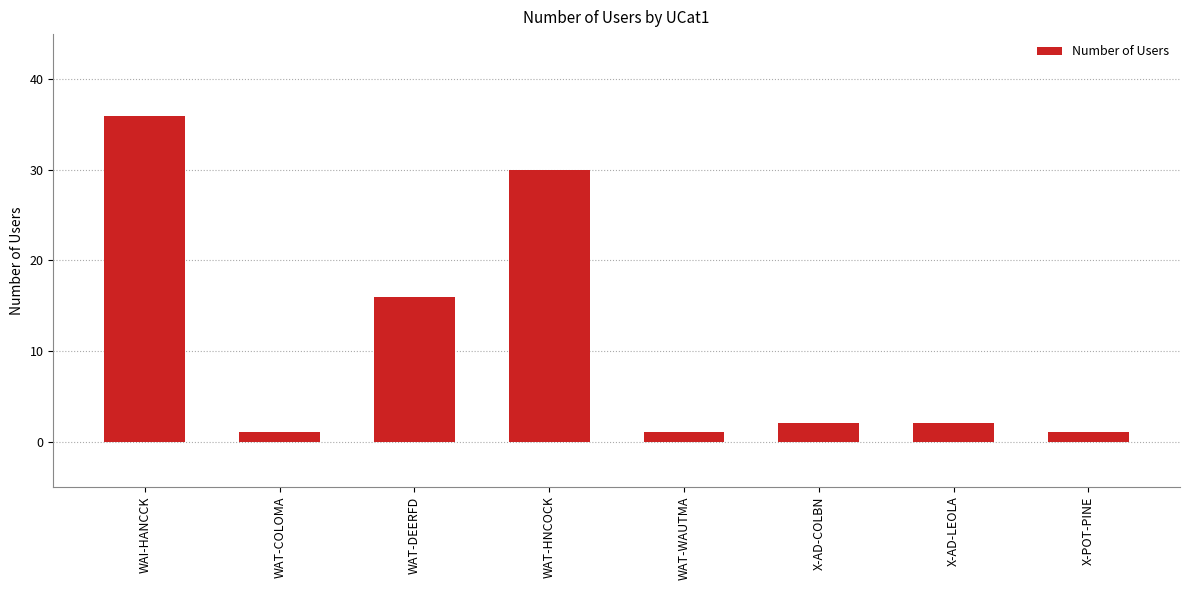

Count the number of data series in this chart.

1